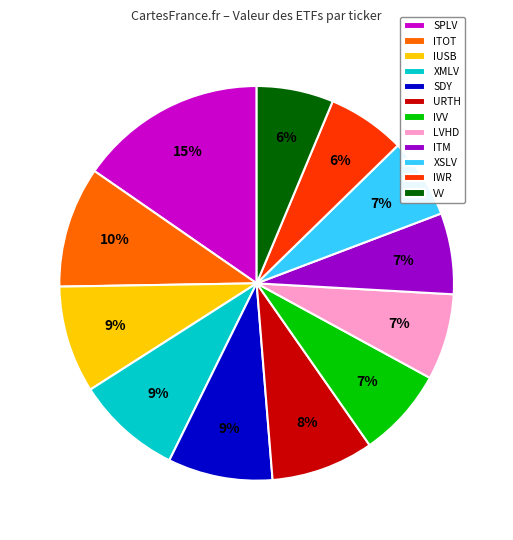

Do IVV and XMLV together represent more than half of the pie?

No